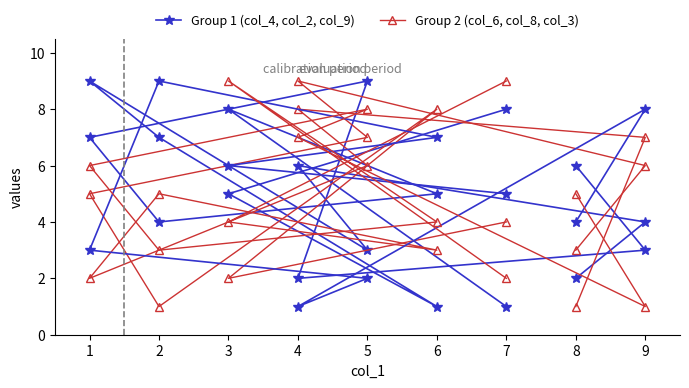

At which category is the sum across all series the highest?

5